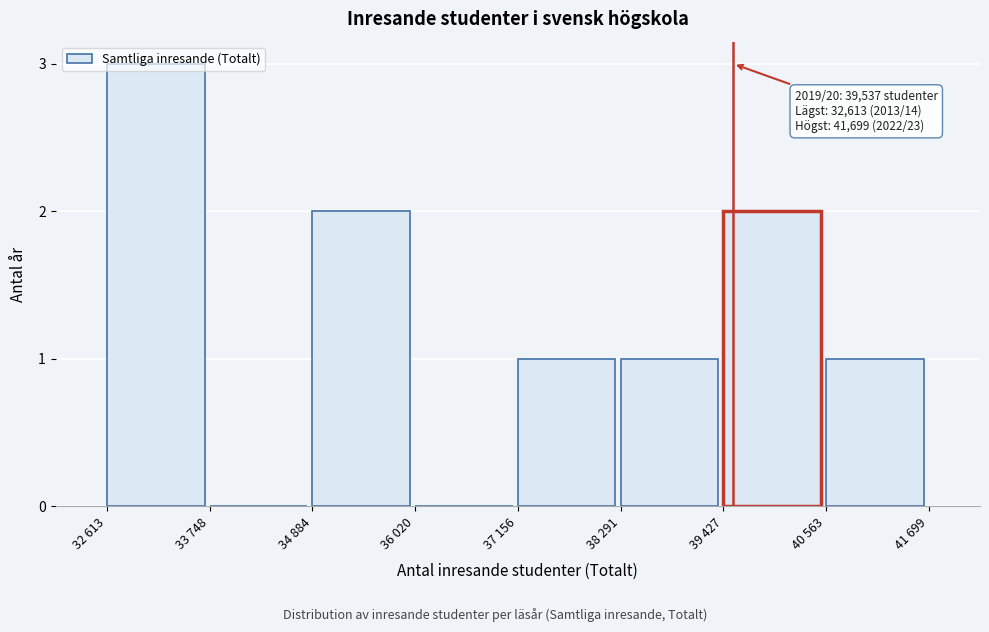

What is the sum of all values?

10